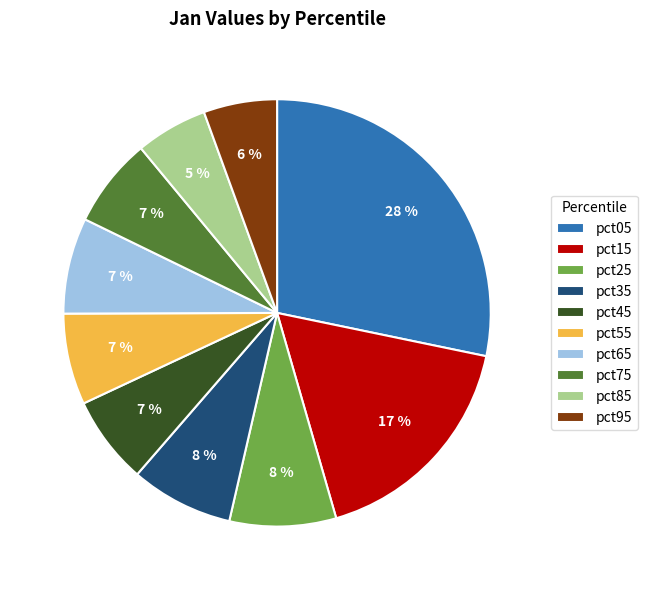

How many slices are in this pie chart?

10